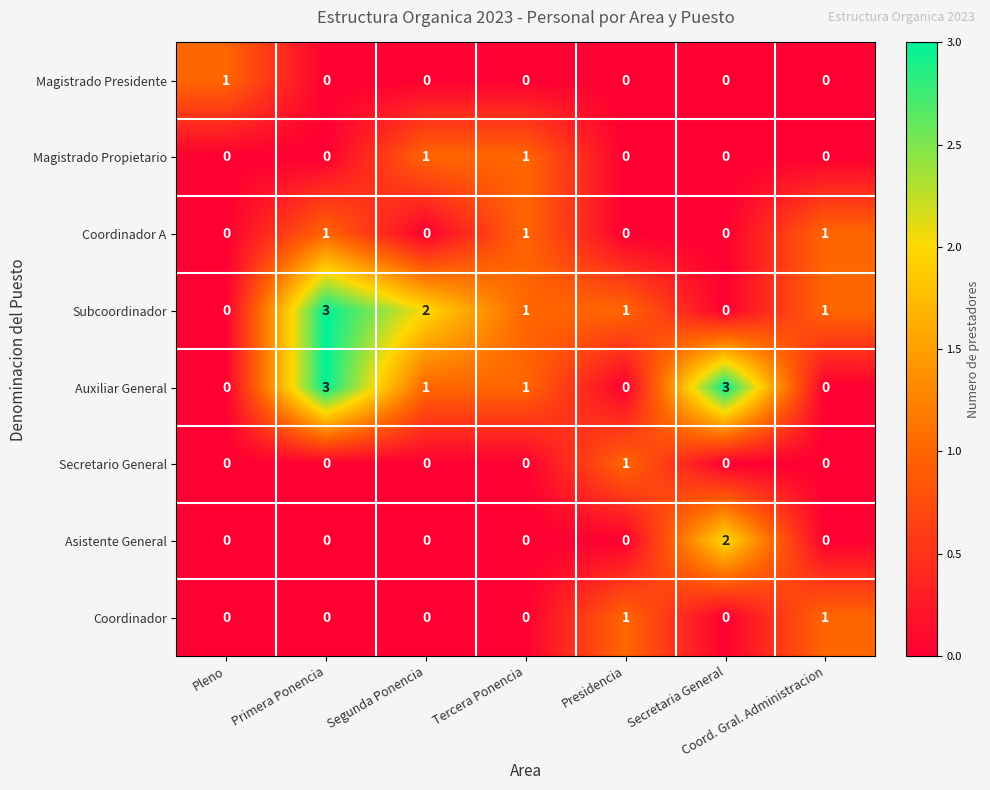

How many positive values does the Coordinador A series have?

3